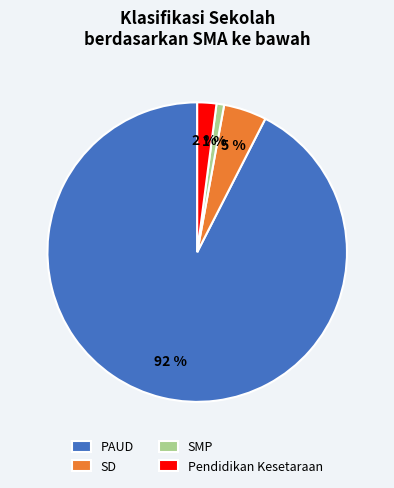

Is it true that PAUD is 84% of the pie?

False